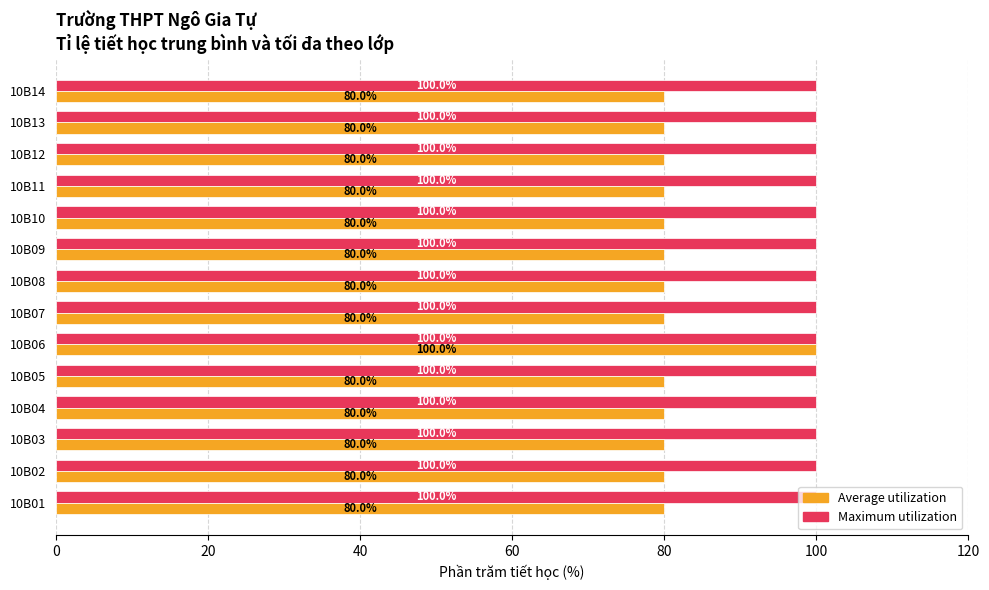

What is the minimum value shown in the chart?

80